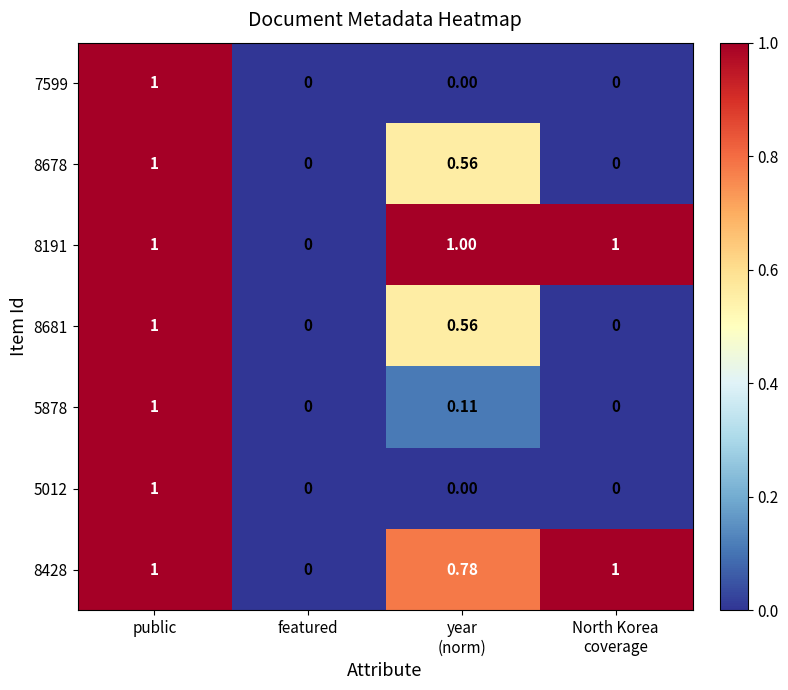

At which label is 8428 closest to 0?

featured